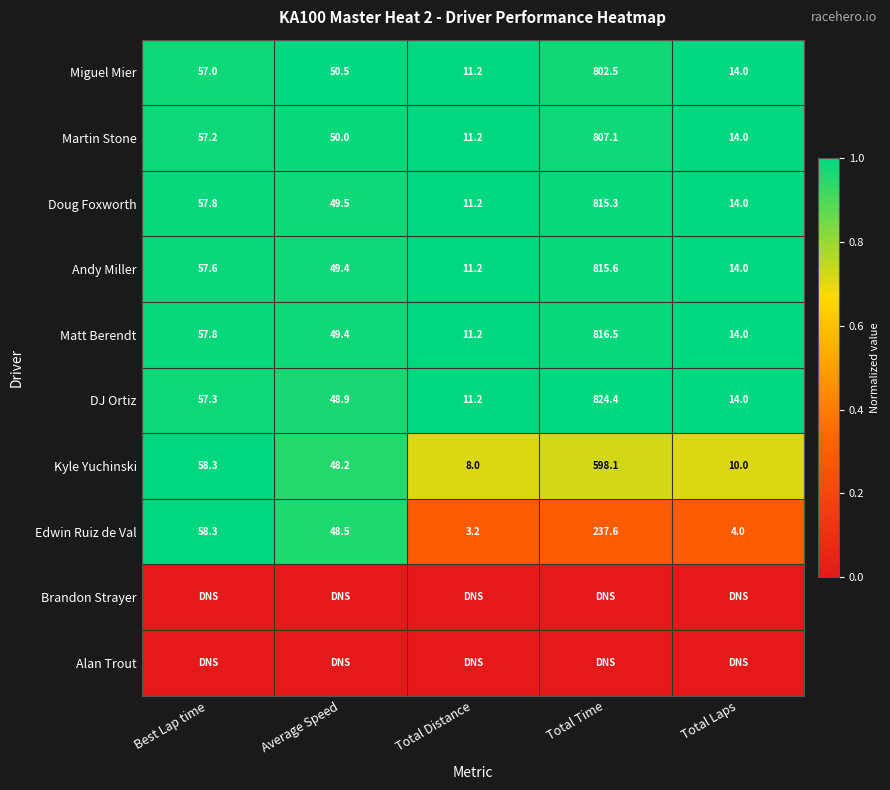

What value does the DJ Ortiz series have at Total Distance?

11.2